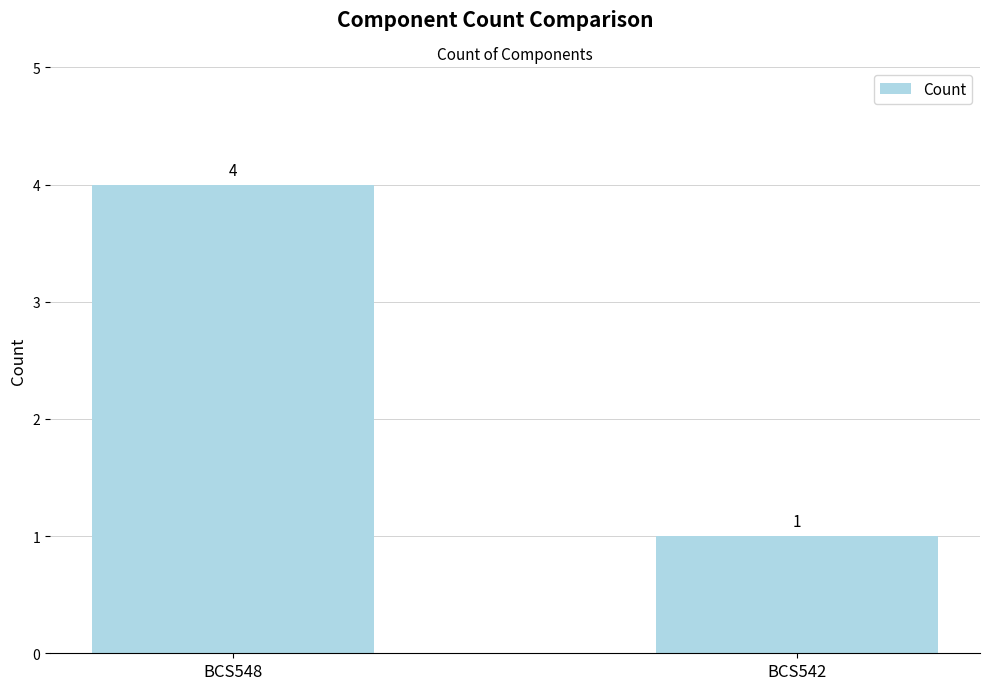

List the labels in order of value, largest first.

BCS548, BCS542